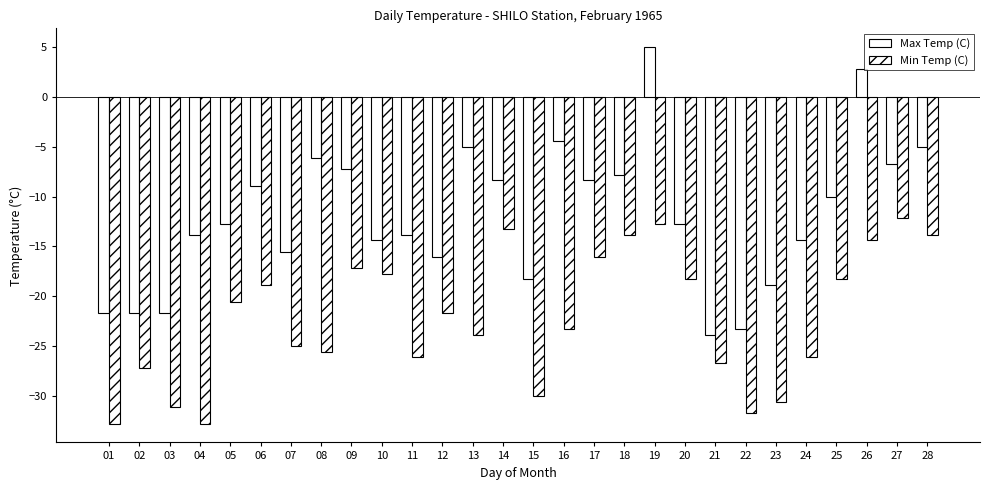

Which series has the widest spread of values?

Max Temp (C)